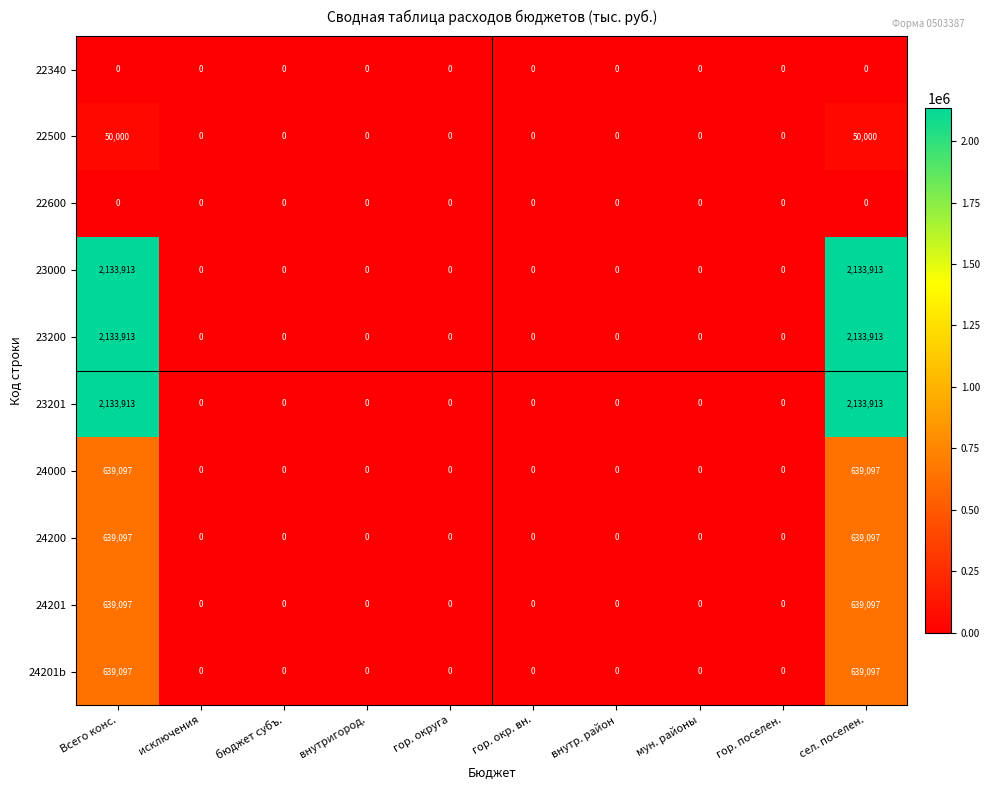

At how many categories does at least one series exceed 1321026?

2